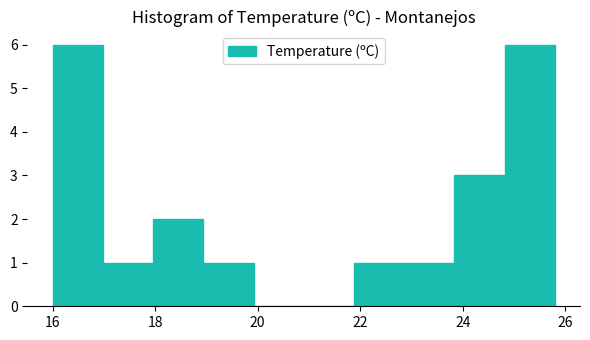

How tall is the bar that spans 22.86 to 23.84 on the x-axis? Neither the bar edges nor the heights are printed on the chart, so give them approximately, as read against the axes.

1